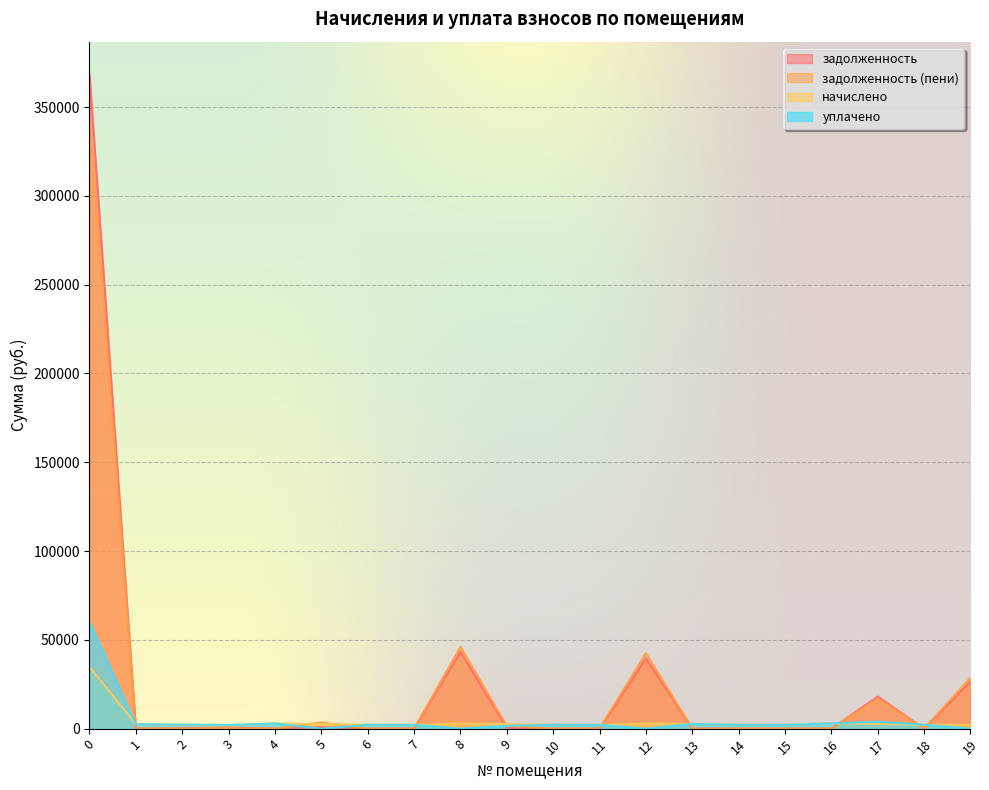

Reading right to left, transcribe all the data shown in this chart.

начислено: 19=2138.5	18=2160.6	17=2647.3	16=2979.1	15=2116.3	14=2149.5	13=2639.9	12=2942.2	11=2094.2	10=2171.6	9=2632.5	8=2920.1	7=2131.1	6=2149.5	5=2639.9	4=2901.7	3=1758.7	2=2086.8	1=2485.1	0=34690.9
задолженность: 19=26577.9	18=0.0	17=18066.2	16=0.0	15=0.0	14=0.0	13=0.0	12=39526.8	11=0.0	10=2.8	9=444.3	8=43180.0	7=0.0	6=0.0	5=880.0	4=0.0	3=571.5	2=198.7	1=0.0	0=368391.8
задолженность (пени): 19=28716.3	18=0.0	17=16814.5	16=0.0	15=0.0	14=0.0	13=0.0	12=42469.0	11=0.0	10=0.0	9=1503.0	8=46100.1	7=0.0	6=0.0	5=3519.8	4=0.0	3=245.7	2=0.0	1=0.0	0=343190.2
уплачено: 19=0.0	18=2160.6	17=3898.9	16=2979.1	15=2116.3	14=2149.5	13=2639.9	12=0.0	11=2094.2	10=2174.5	9=1573.8	8=0.0	7=2131.1	6=2149.5	5=0.0	4=2901.7	3=2084.5	2=2285.5	1=2485.1	0=59892.6